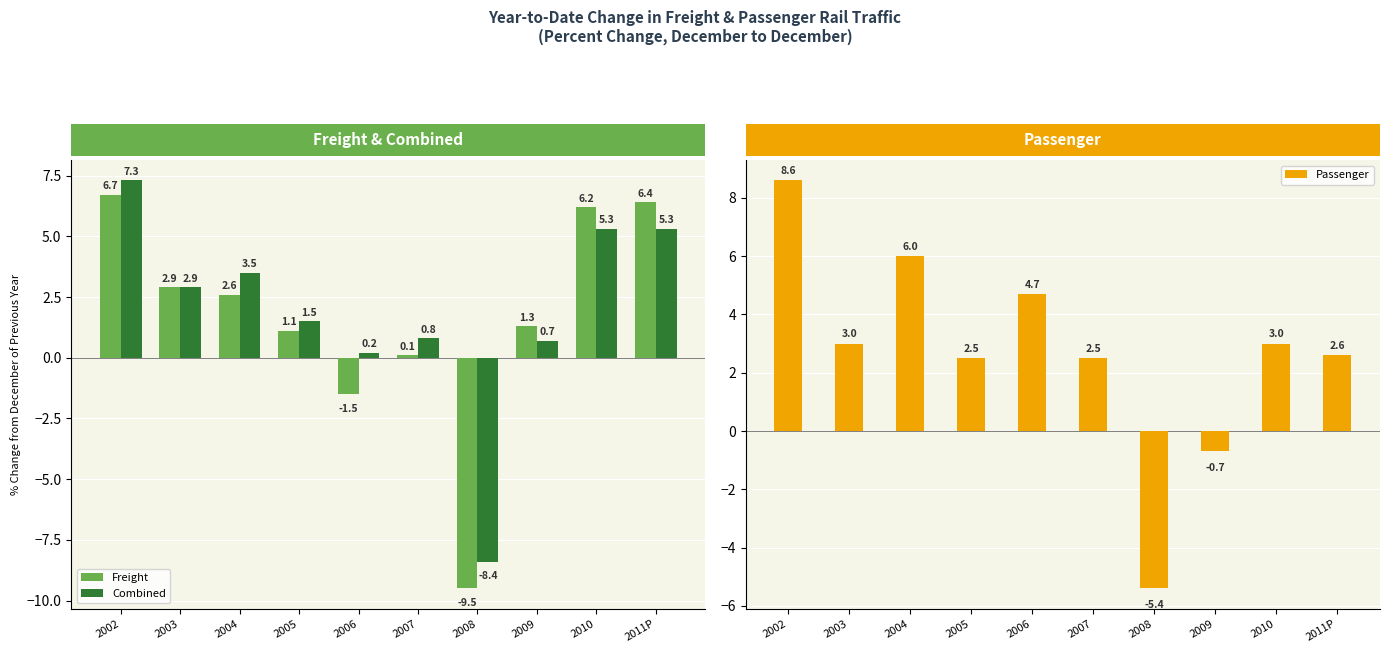

Between 2006 and 2011P, which series saw the biggest shift?

Freight